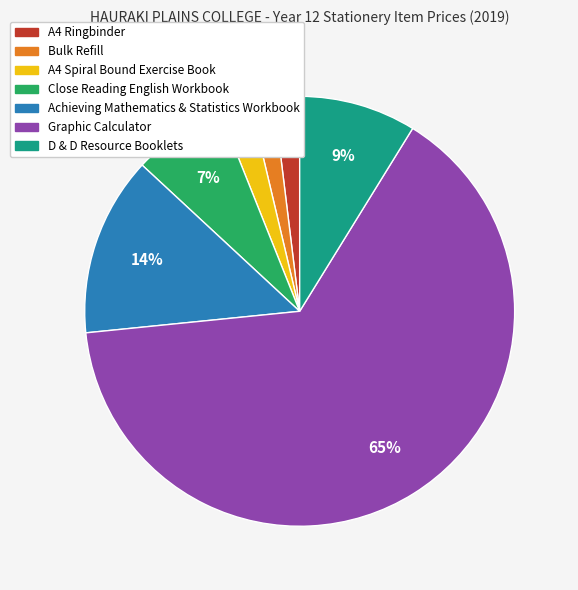

Which category has the biggest portion of the pie?

Graphic Calculator